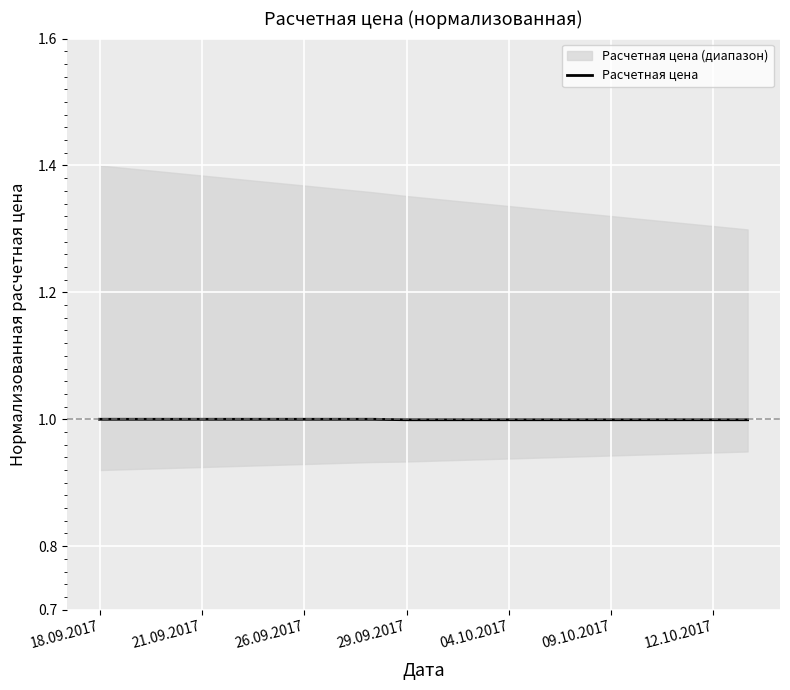

Is it true that Расчетная цена equals 1.7 at 26.09.2017?

False